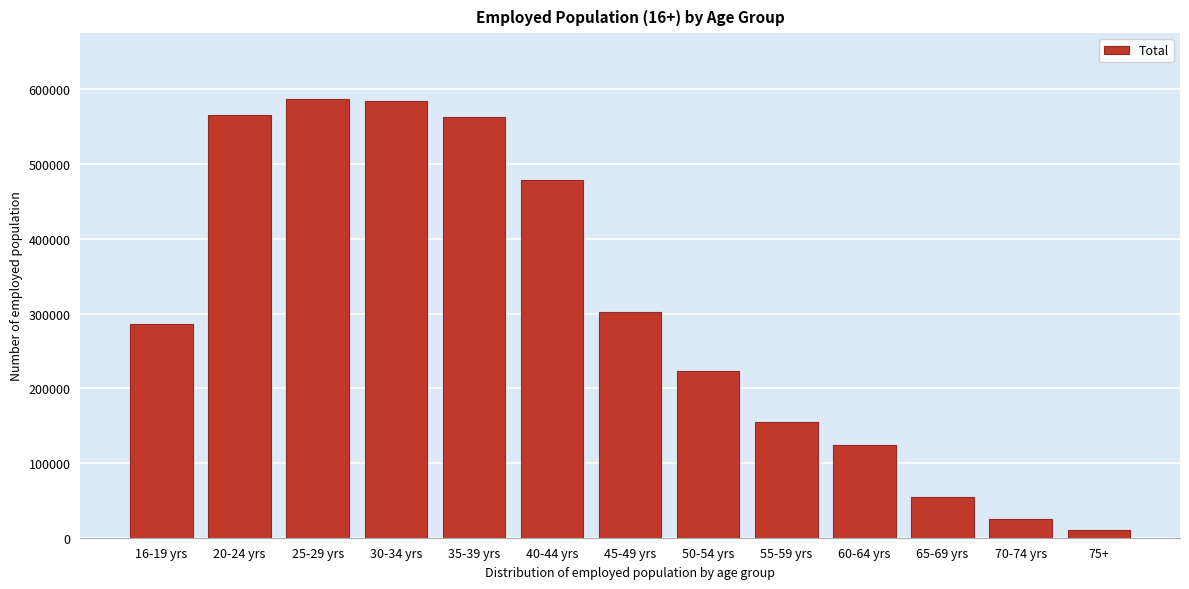

What is the difference between the second highest and minimum values?

573659